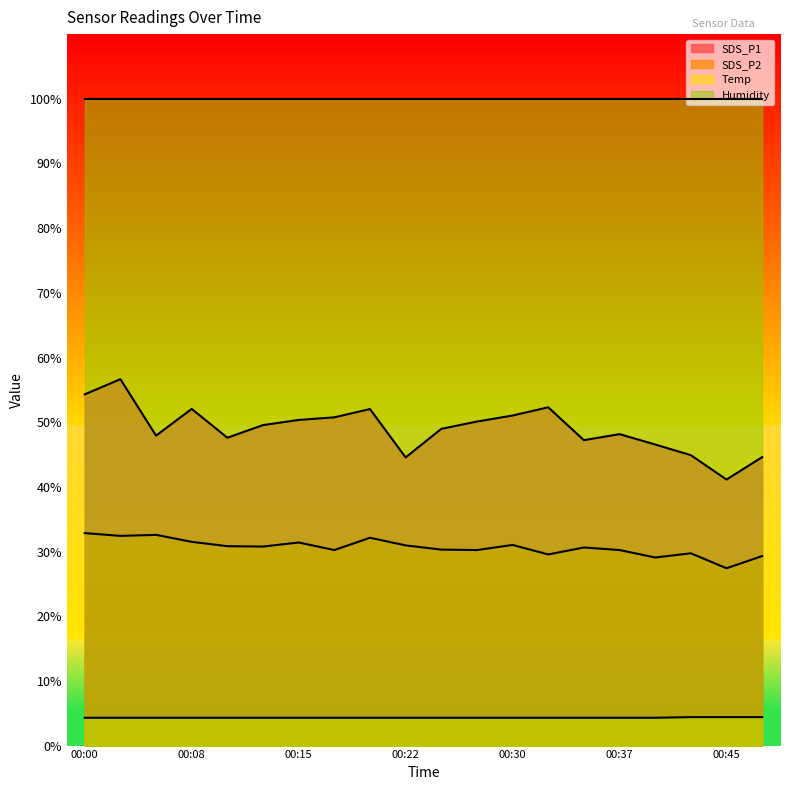

Between 00:30 and 00:40, which series saw the biggest shift?

SDS_P1